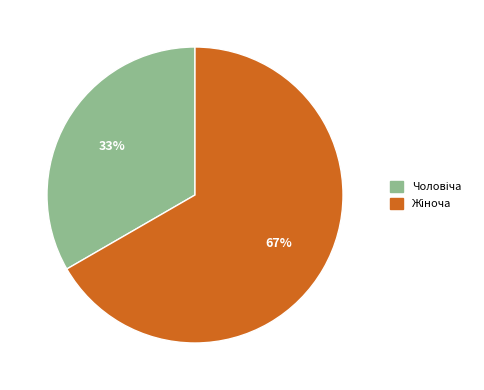

Is there a majority slice in this chart?

Yes